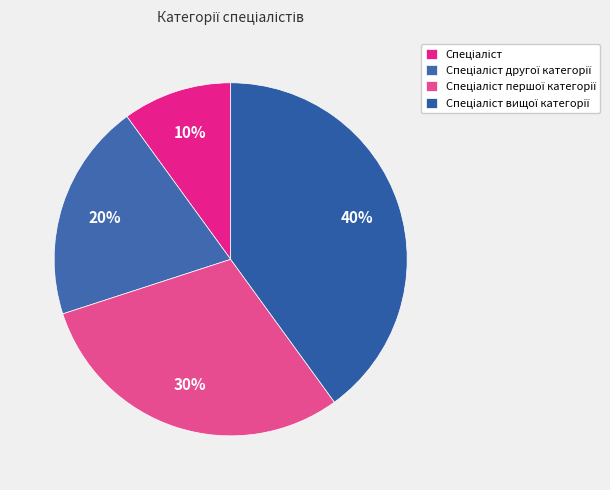

Rank the categories by value from highest to lowest.

Спеціаліст вищої категорії, Спеціаліст першої категорії, Спеціаліст другої категорії, Спеціаліст